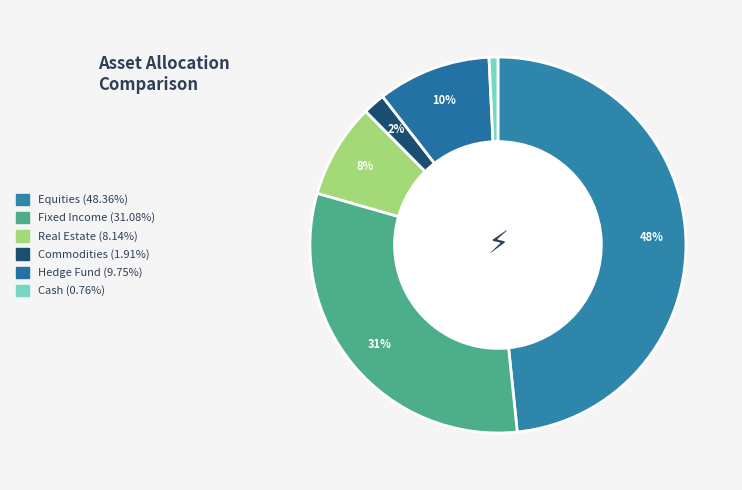

Which has a higher value, Real Estate or Equities?

Equities